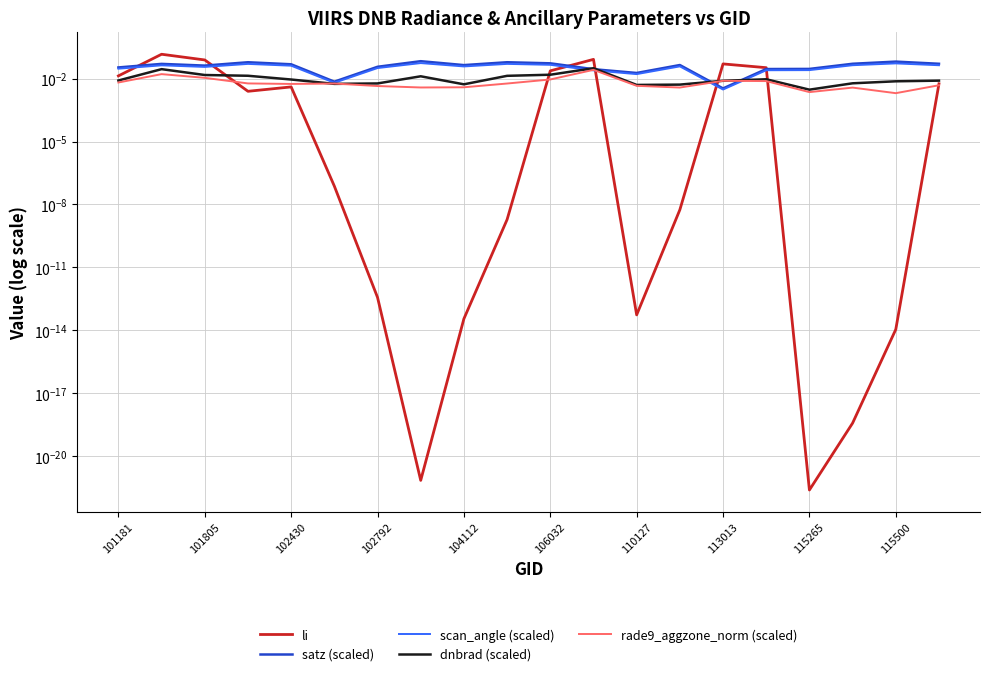

What is the sum of all rade9_aggzone_norm (scaled) values?

0.1